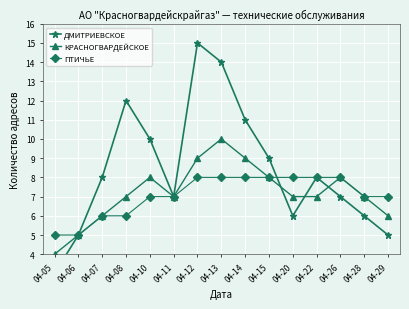

At which category is the sum across all series the highest?

04-12